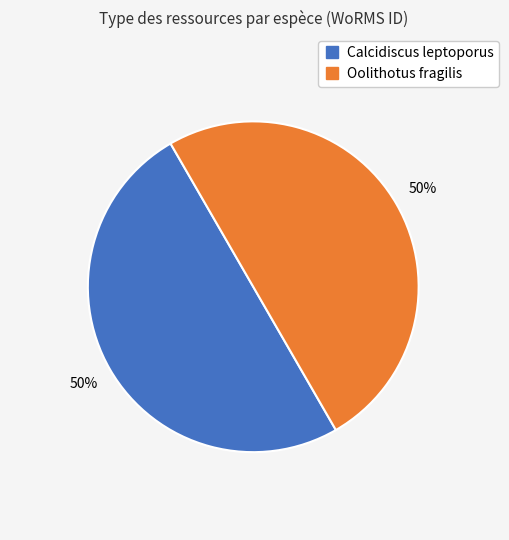

The Oolithotus fragilis slice represents 41% of the pie. True or false?

False